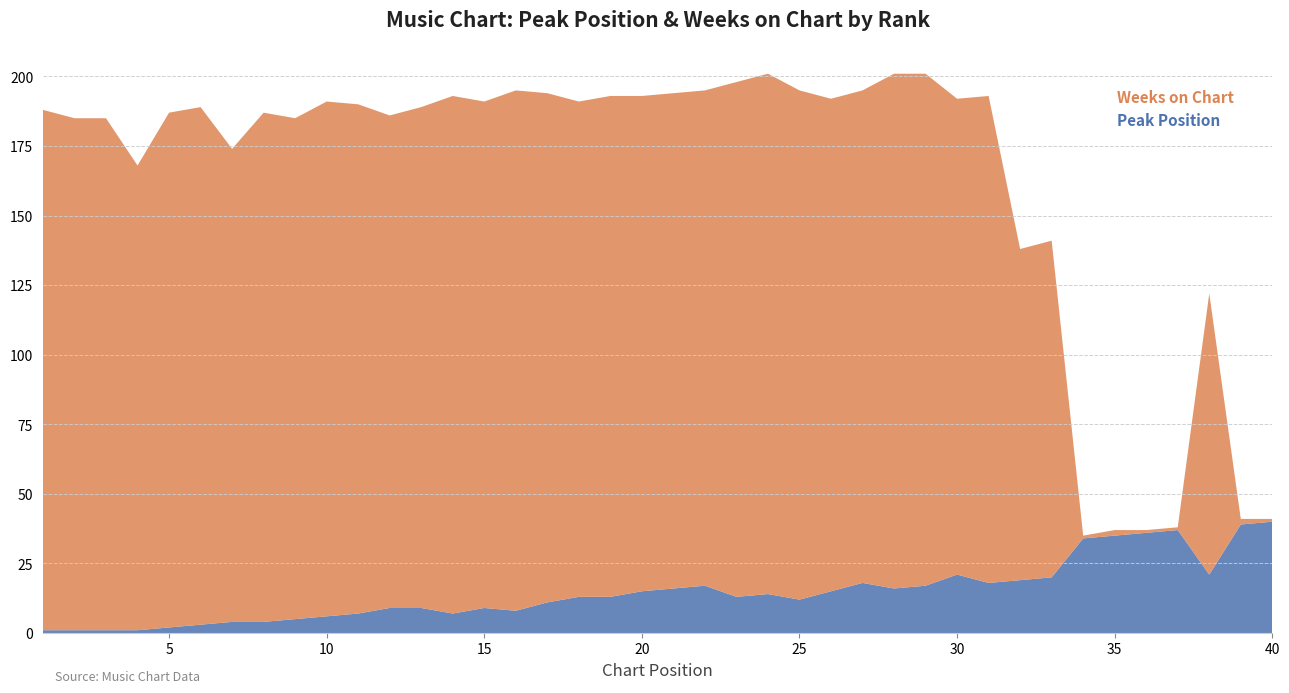

Reading left to right, what are all the values shown in this chart?

Peak Position: 1	1	1	1	2	3	4	4	5	6	7	9	9	7	9	8	11	13	13	15	16	17	13	14	12	15	18	16	17	21	18	19	20	34	35	36	37	21	39	40
Weeks on Chart: 187	184	184	167	185	186	170	183	180	185	183	177	180	186	182	187	183	178	180	178	178	178	185	187	183	177	177	185	184	171	175	119	121	1	2	1	1	101	2	1